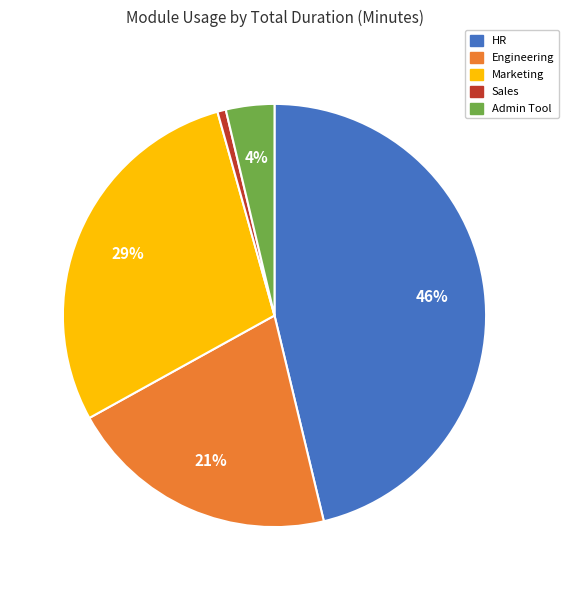

To the nearest percent, what is the average slice percentage?

20%